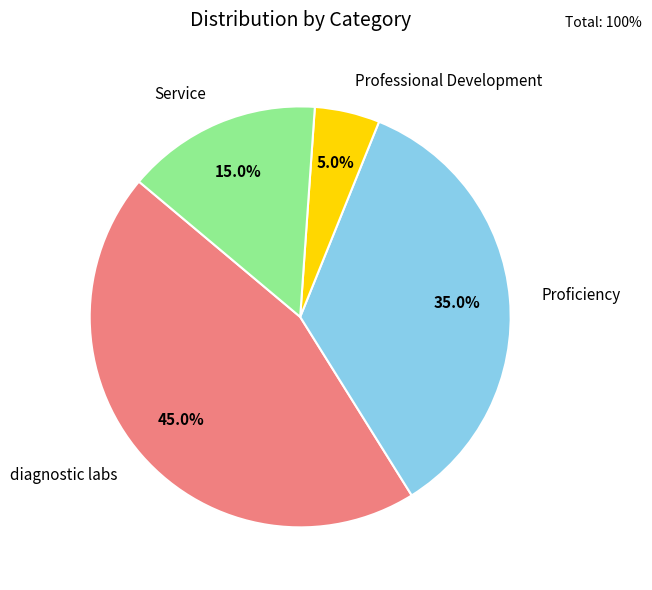

What is the smallest slice in the pie chart?

Professional Development